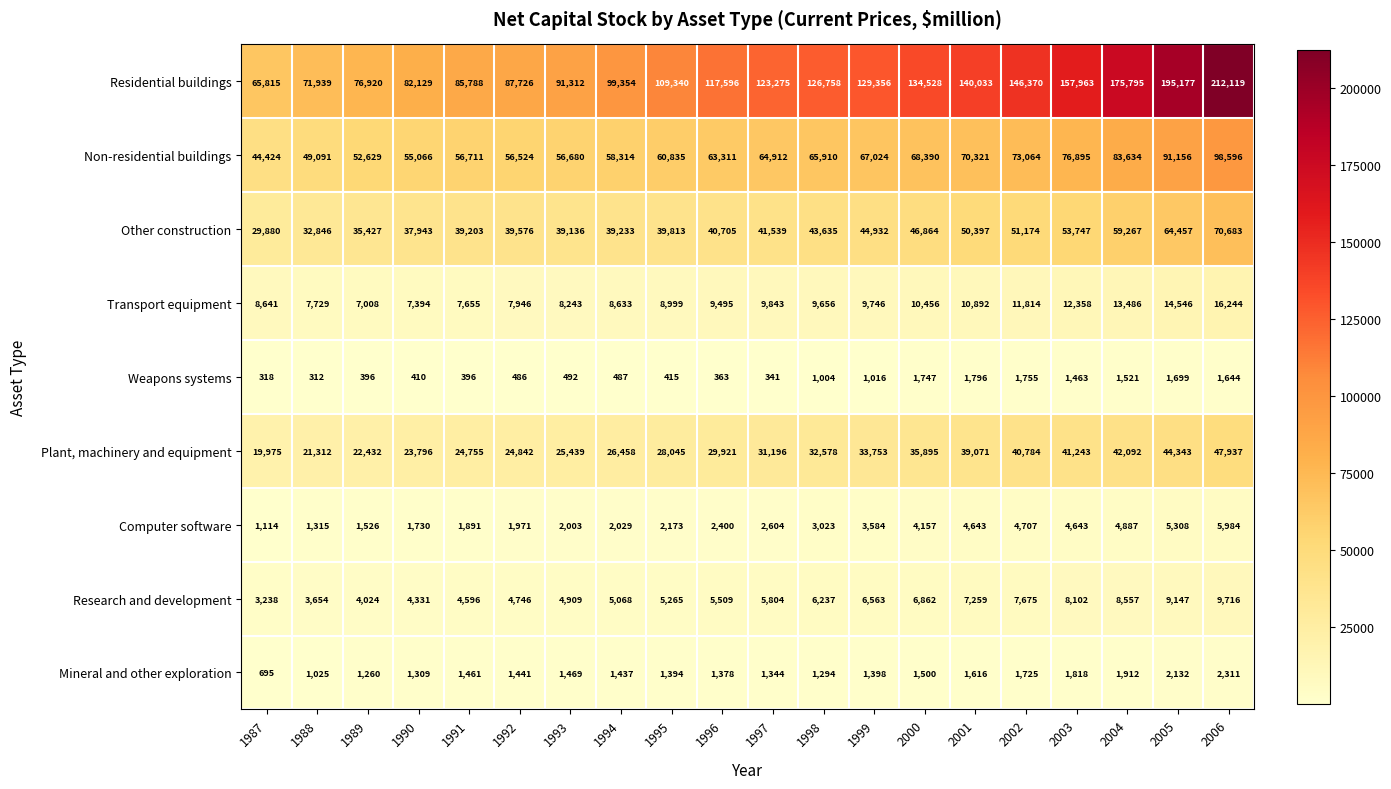

Which label corresponds to the largest value in the chart?

2006